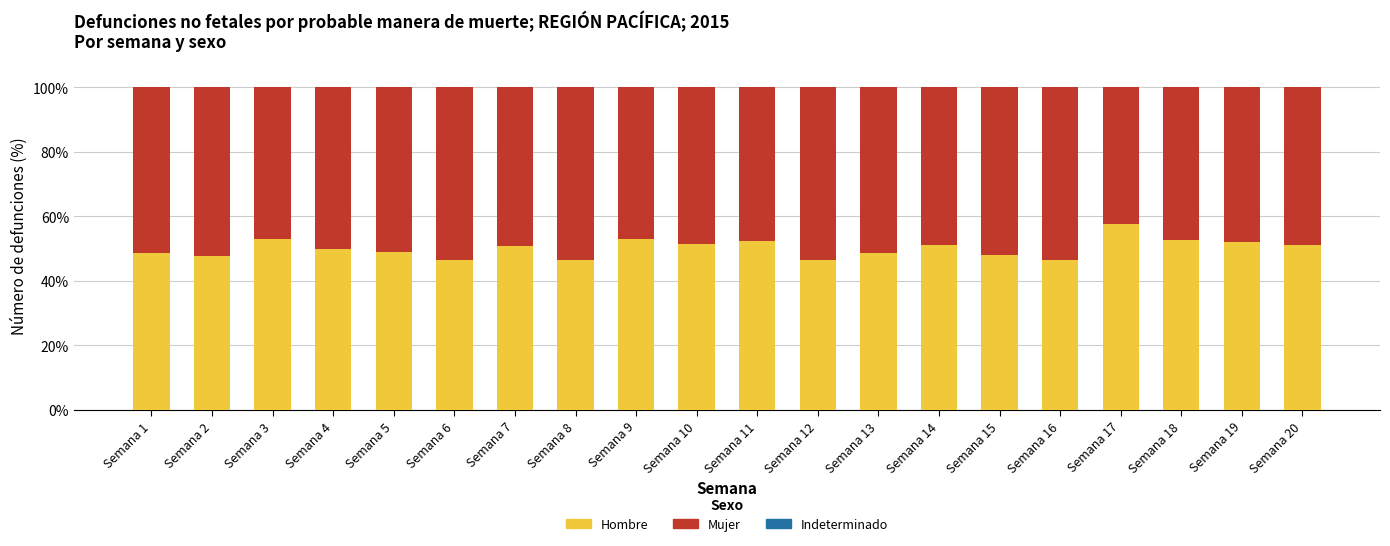

What is the difference between the second highest and minimum values in the Hombre series?

6.7